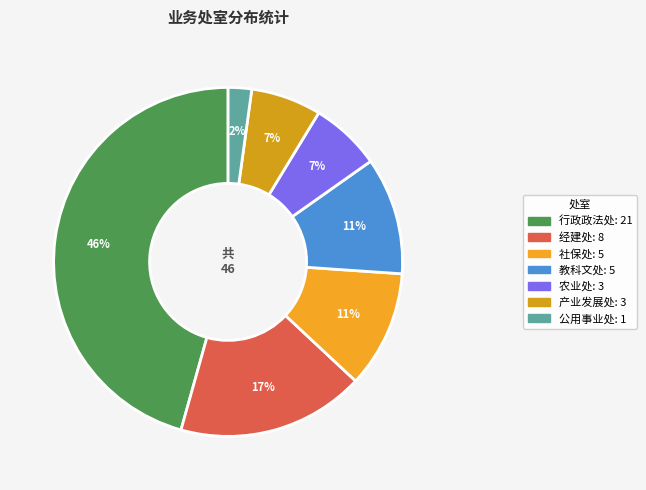

How many segments does this pie chart have?

7